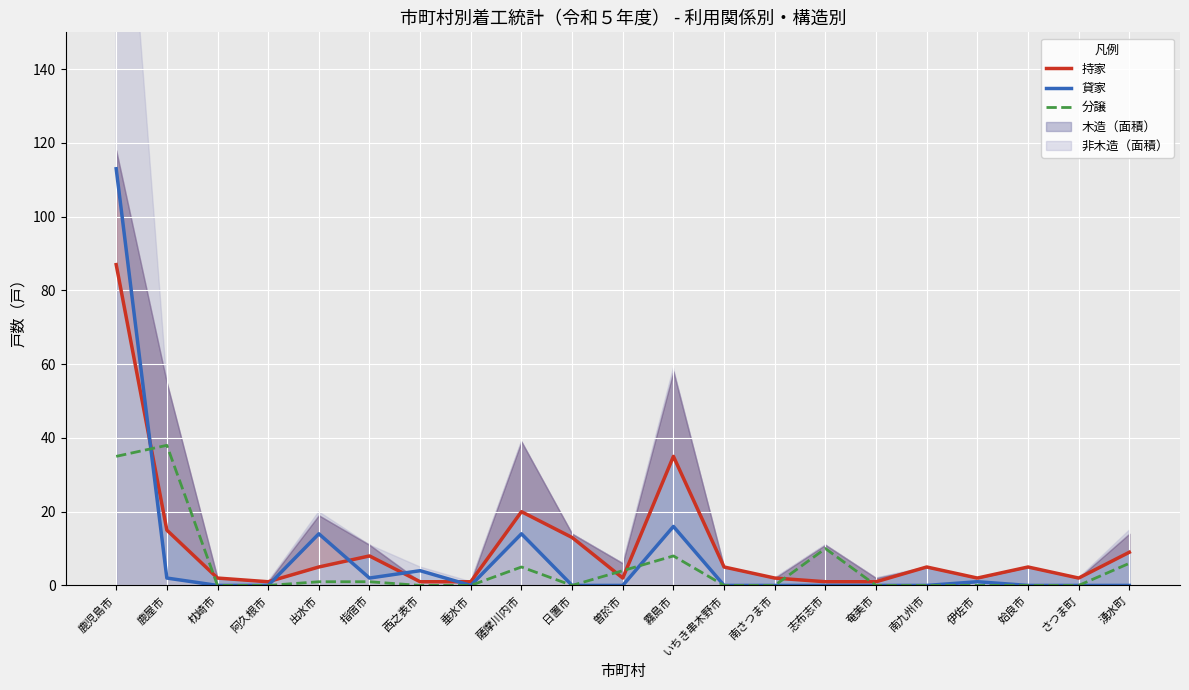

The 分譲 series shows -20 at 南さつま市. True or false?

False